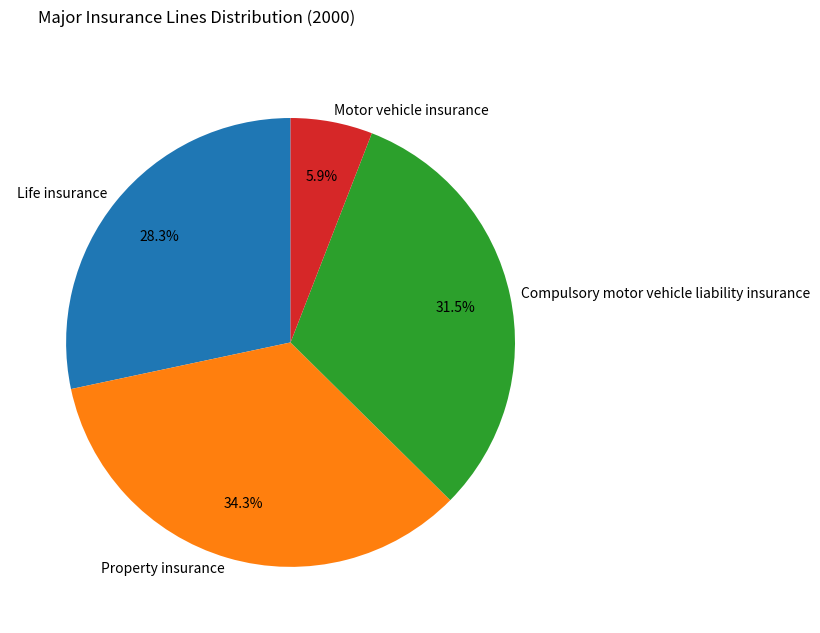

Count the number of slices in the pie.

4